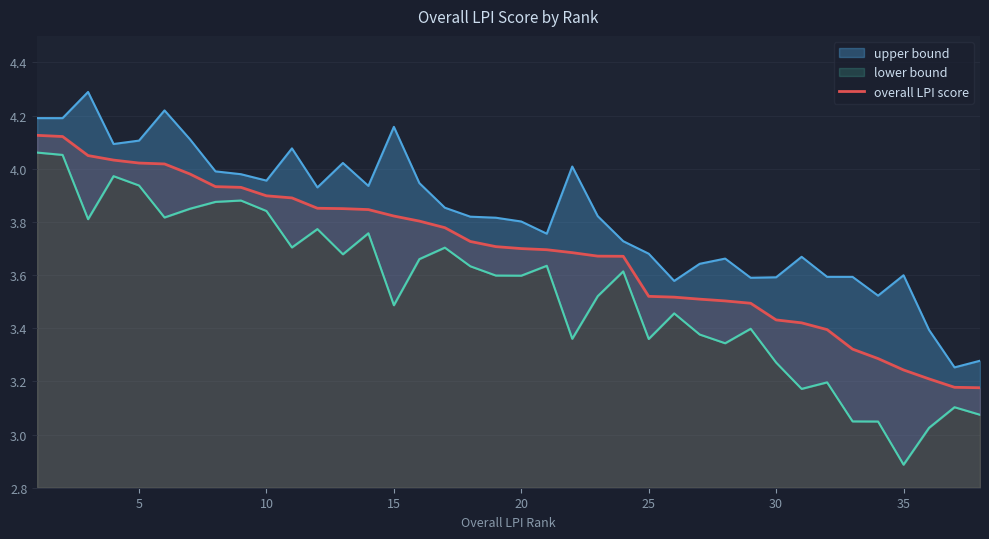

True or false: overall LPI score has a value of 5.1 at 30.

False